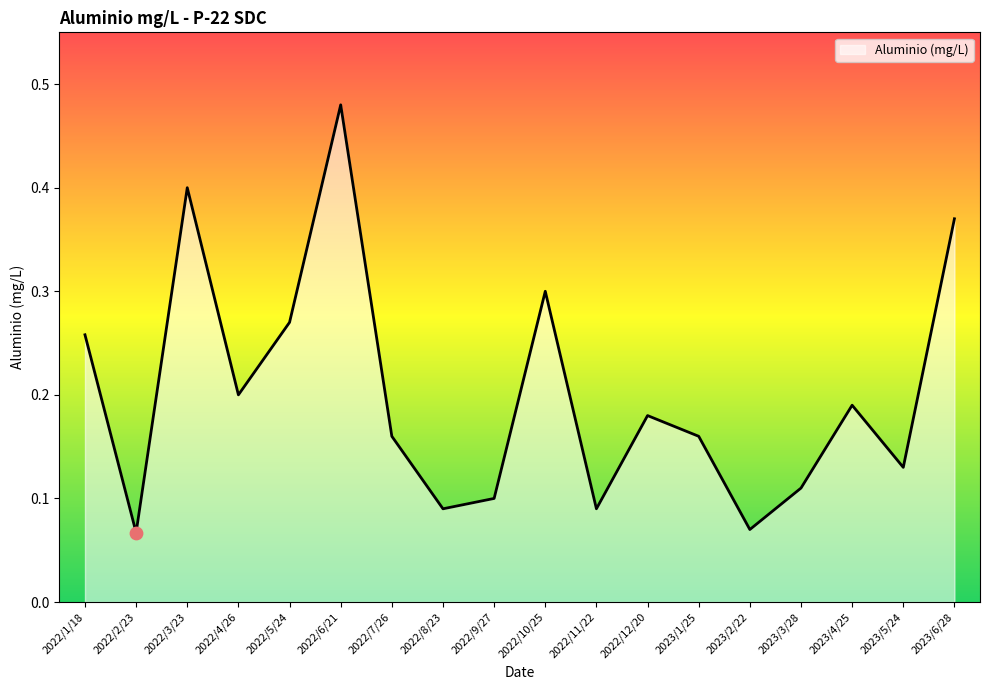

Between 2022/6/21 and 2023/6/28, which is larger?

2022/6/21